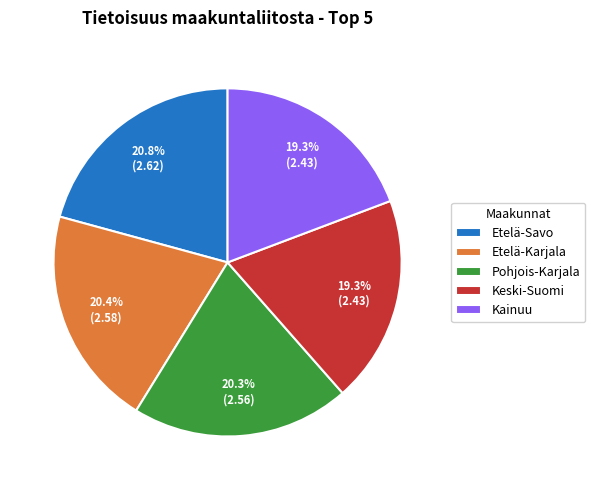

Approximately how many times larger is the value at Etelä-Savo compared to Keski-Suomi?

1.1